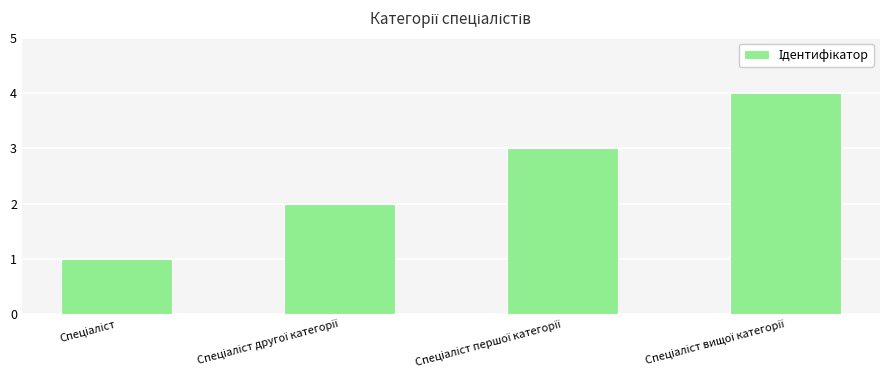

What is the maximum value shown in the chart?

4